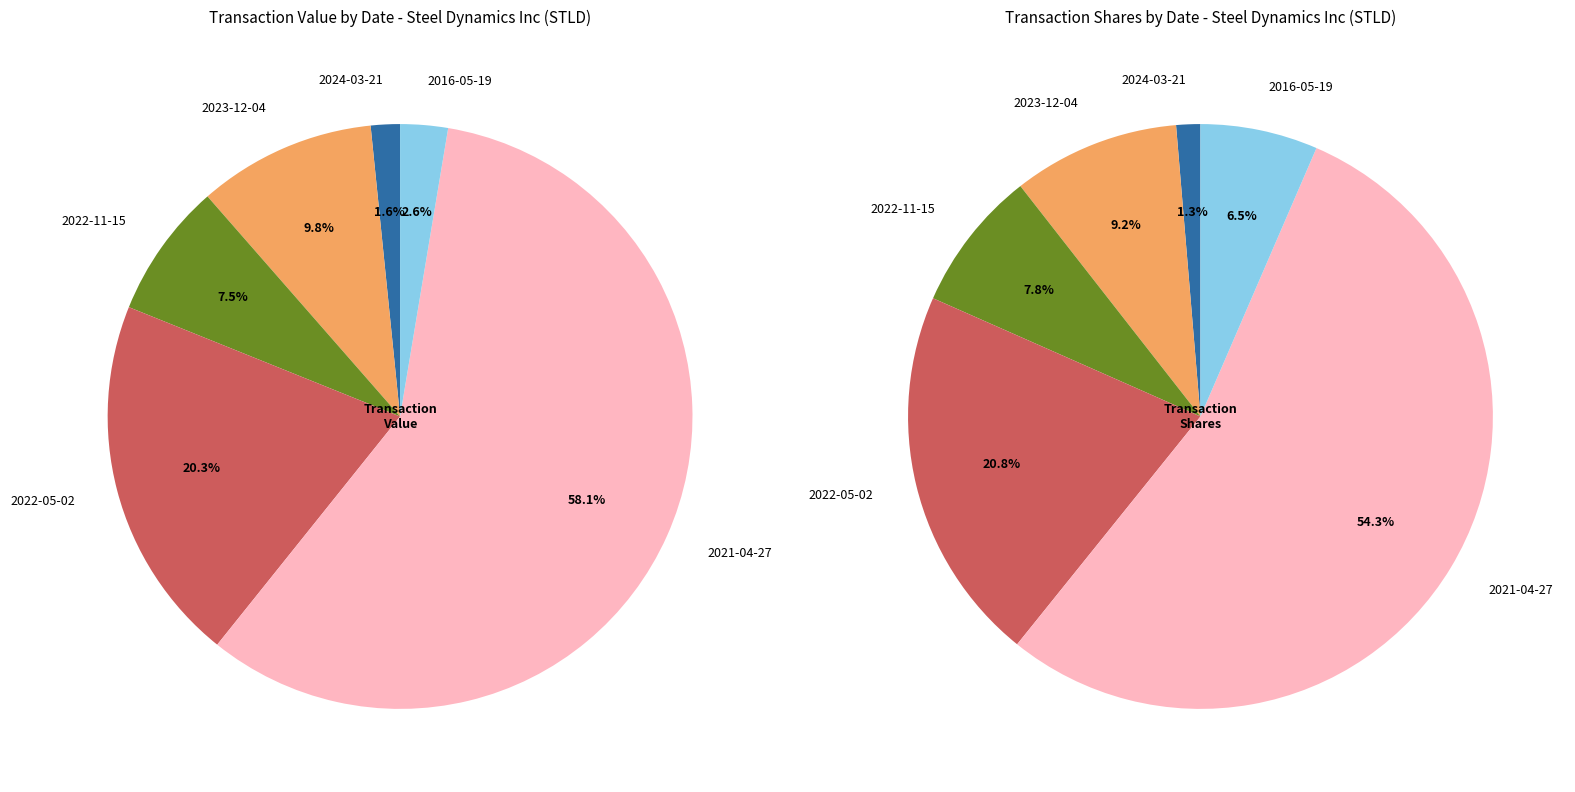

Is 2016-05-19 the majority of the pie?

No